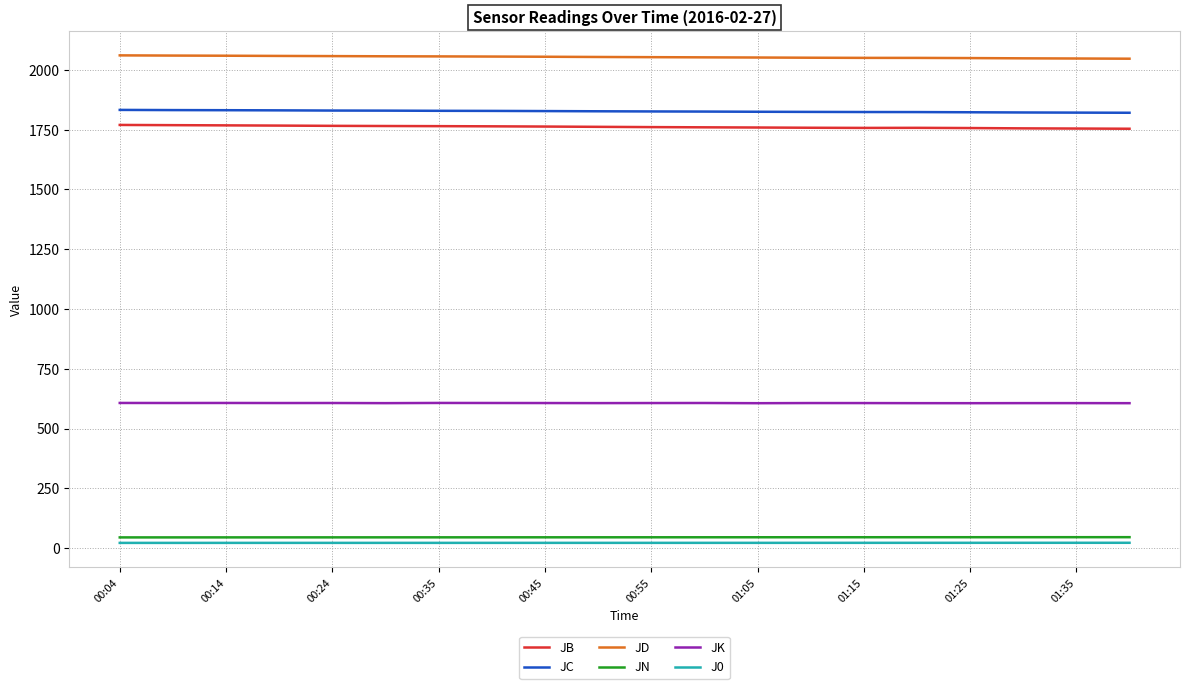

What is the minimum value for J0?

21.5